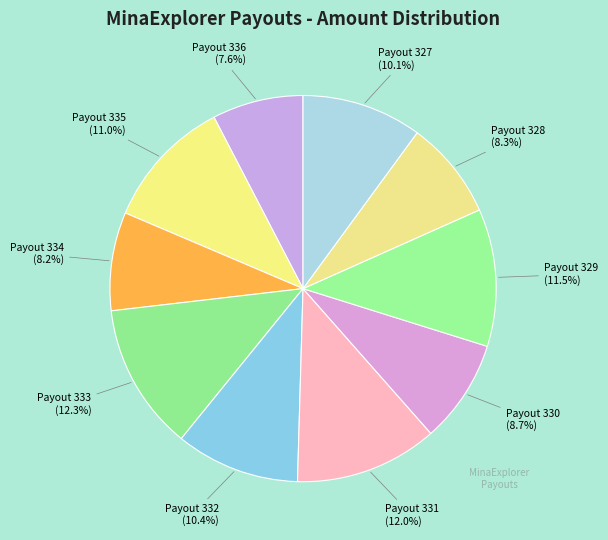

Is Payout 330 the majority of the pie?

No